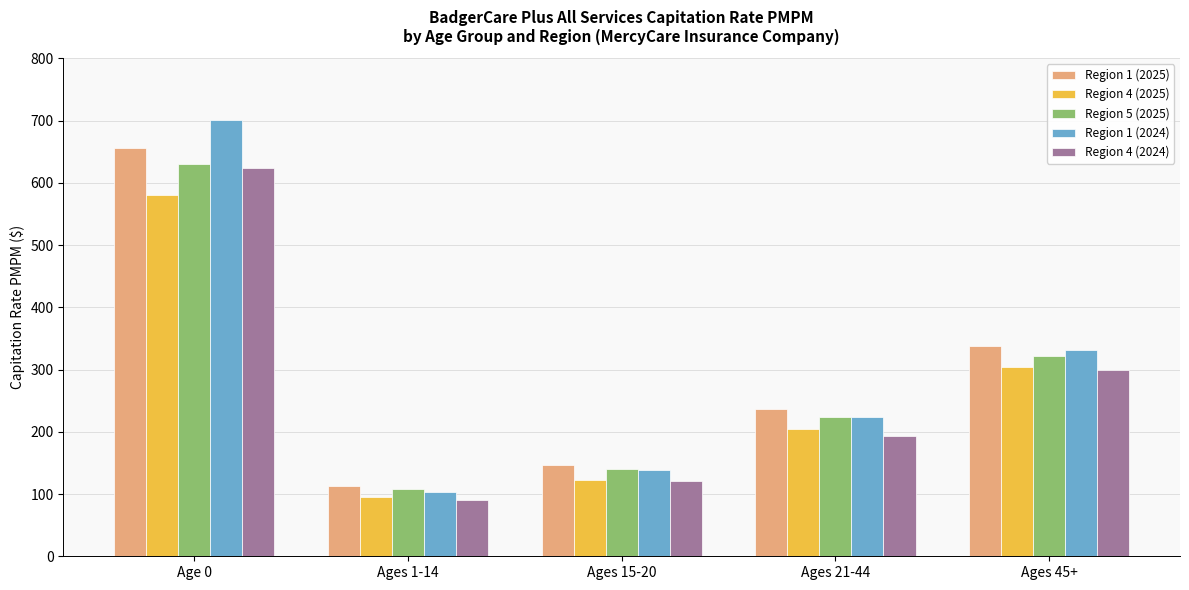

Between Age 0 and Ages 15-20, which series saw the biggest shift?

Region 1 (2024)